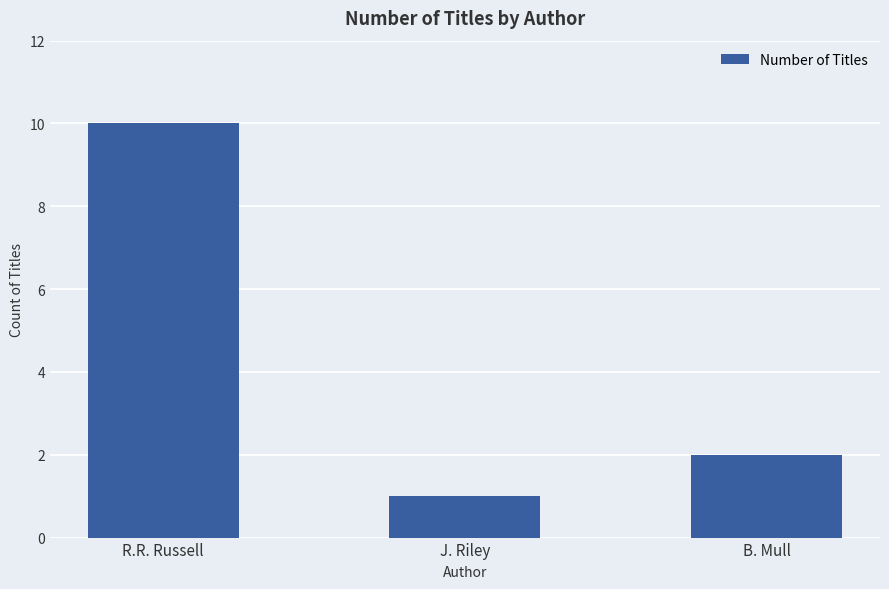

Count the number of data series in this chart.

1